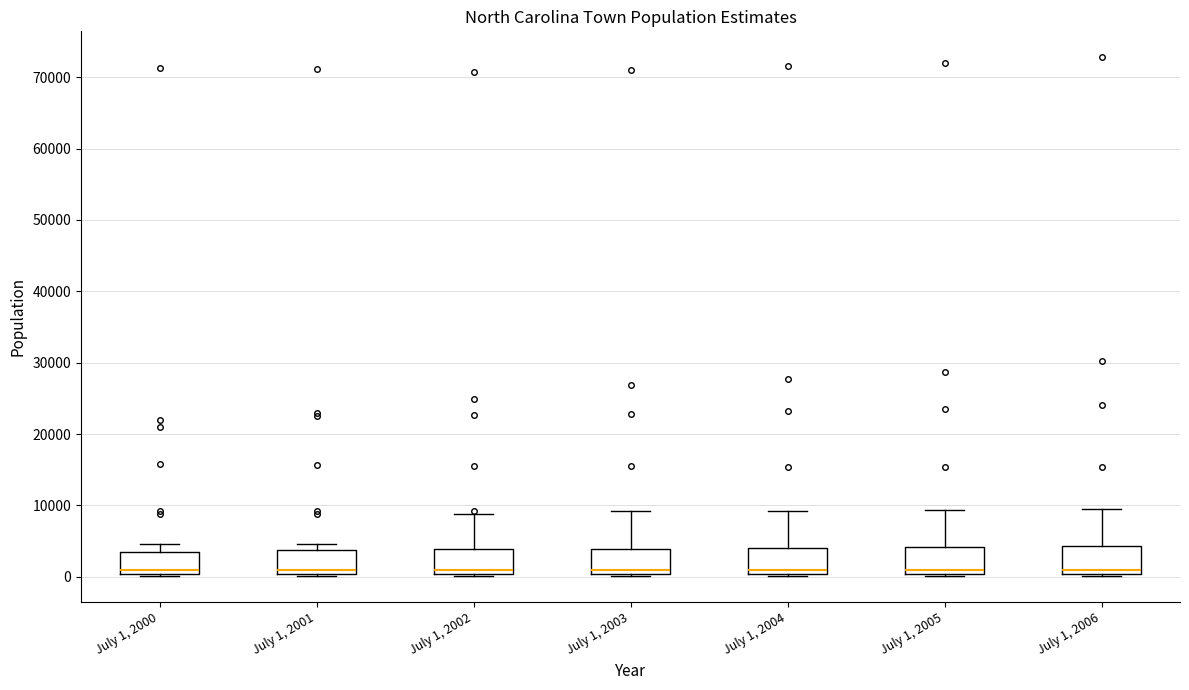

Where does the upper whisker of the box for July 1, 2004 end on the y-axis? The values are not printed on the chart, so give them approximately, as read against the axis.

9000